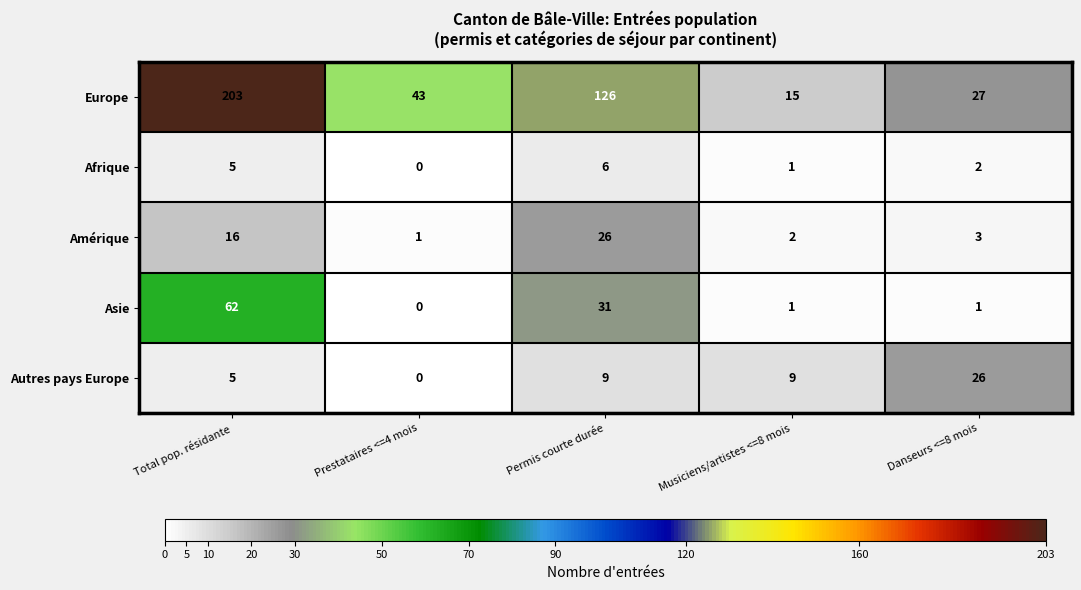

Where is Afrique nearest to the value 3?

Danseurs <=8 mois